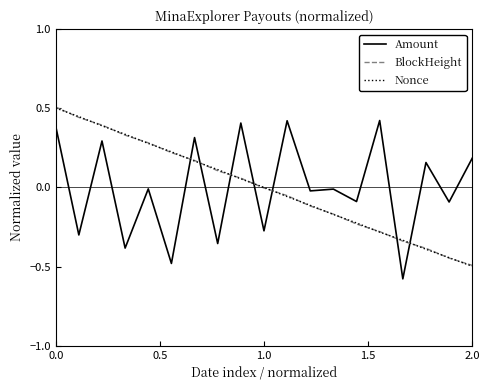

True or false: Amount and Nonce cross at least once.

True